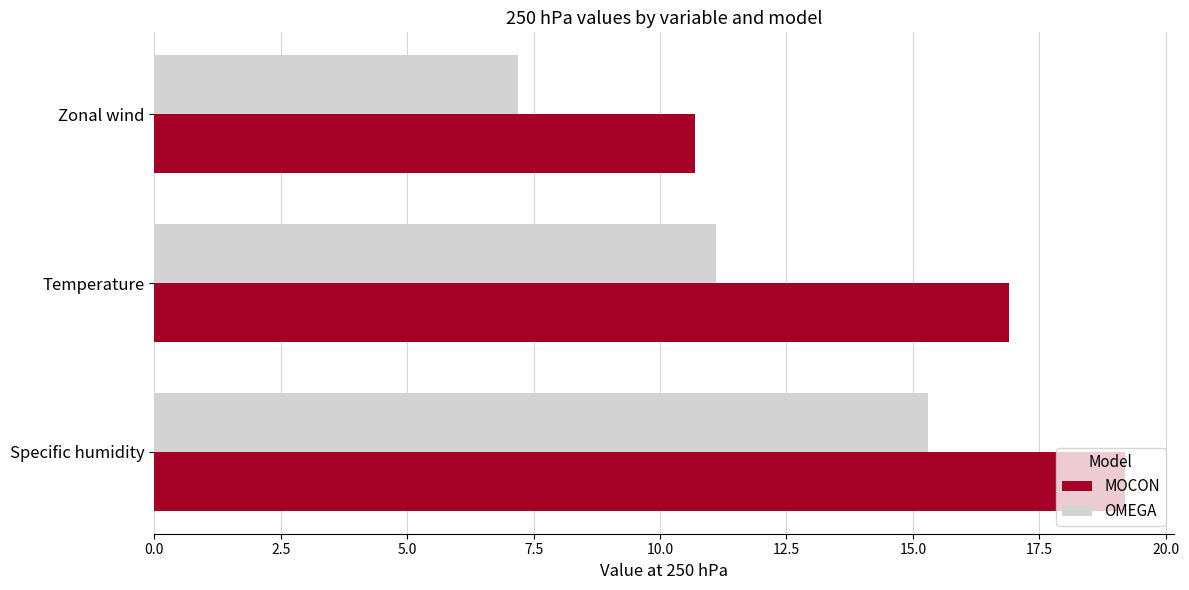

The MOCON series shows 12.9 at Specific humidity. True or false?

False